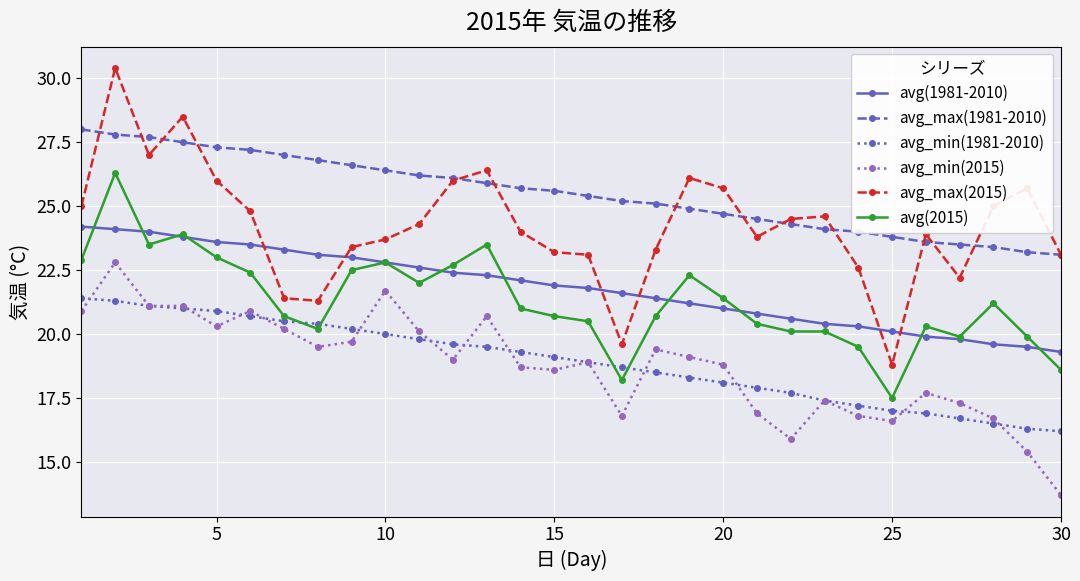

Rank the series by their maximum value, from highest to lowest.

avg_max(2015), avg_max(1981-2010), avg(2015), avg(1981-2010), avg_min(2015), avg_min(1981-2010)